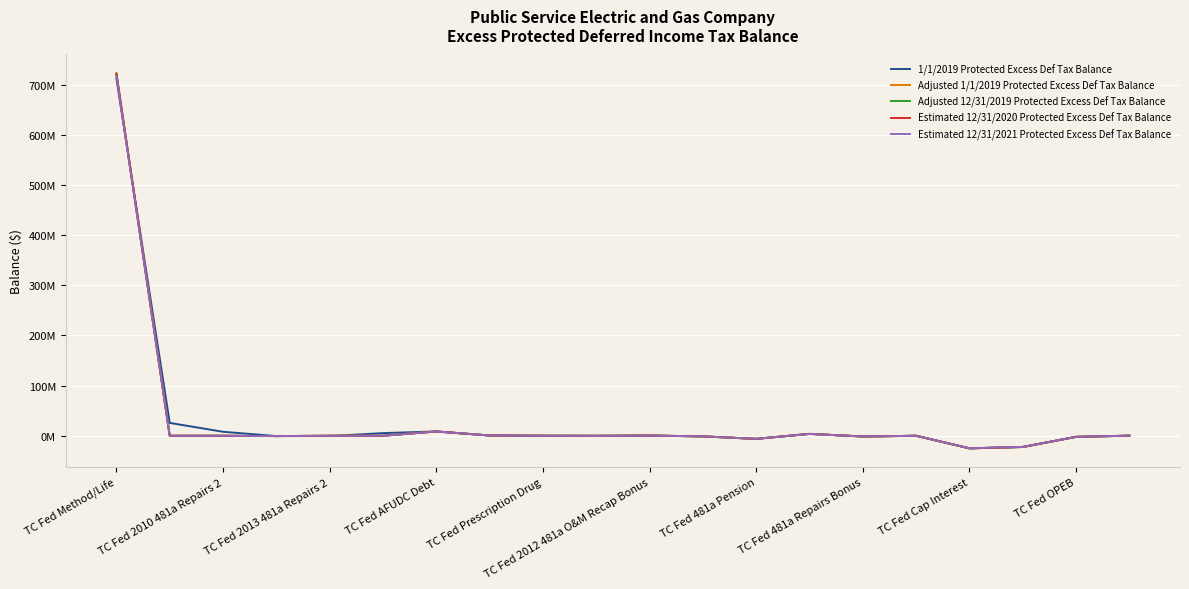

Reading left to right, extract all data points from this chart.

1/1/2019 Protected Excess Def Tax Balance: 712334358.9	25577865.4	7897484.6	-690942.1	-588183.4	5236301.0	8573291.8	505856.2	-519.9	-164958.0	314089.5	-1246613.1	-6243825.4	3700771.9	-1485446.6	-66193.7	-25162204.3	-22456956.1	-2239872.4	138034.1
Adjusted 1/1/2019 Protected Excess Def Tax Balance: 722771077.3	33061.3	10208.1	-690942.1	-760.3	6768.3	8573291.8	505856.2	-519.9	-164958.0	314089.5	-1246613.1	-6243825.4	3700771.9	-1485446.6	-66193.7	-25162204.3	-22456956.1	-2239872.4	138034.1
Adjusted 12/31/2019 Protected Excess Def Tax Balance: 721850333.3	0.3	0.1	-690049.1	-0.3	0.3	8562209.8	505202.2	-518.9	-164745.0	313683.5	-1245002.1	-6235754.4	3695987.9	-1483526.6	-66107.7	-25129680.3	-22427929.1	-2236977.4	137856.1
Estimated 12/31/2020 Protected Excess Def Tax Balance: 720827287.9	0.3	0.1	-686928.1	-0.3	0.3	8523484.5	502917.2	-516.5	-163999.9	312264.7	-1239371.2	-6207551.2	3679271.6	-1476816.9	-65808.7	-25016023.3	-22326491.7	-2226860.0	137232.6
Estimated 12/31/2021 Protected Excess Def Tax Balance: 717563188.8	0.3	0.1	-683817.5	-0.3	0.3	8484887.9	500639.9	-514.2	-163257.3	310850.7	-1233759.0	-6179441.8	3662610.9	-1470129.5	-65510.7	-24902744.1	-22225391.4	-2216776.2	136611.1